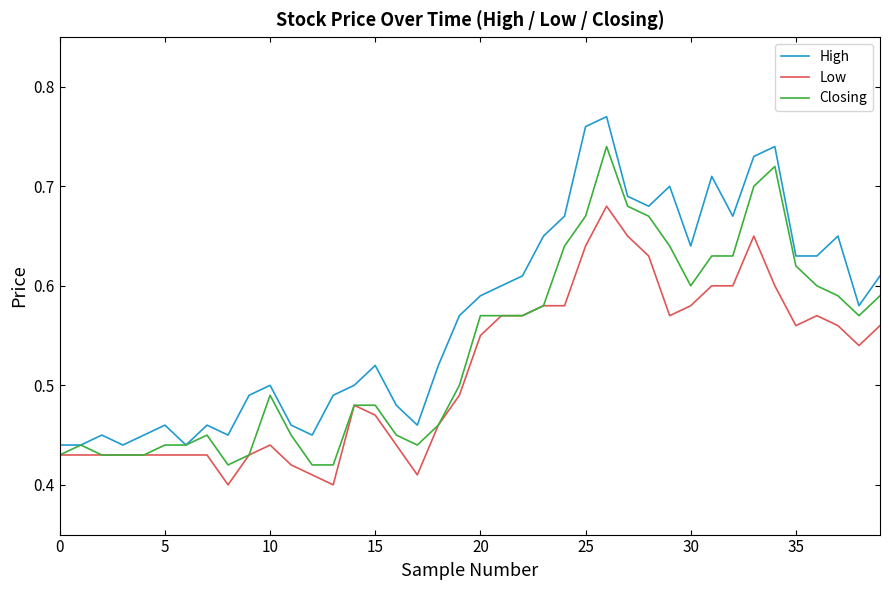

What is the difference between the maximum and second lowest values in the Low series?

0.3